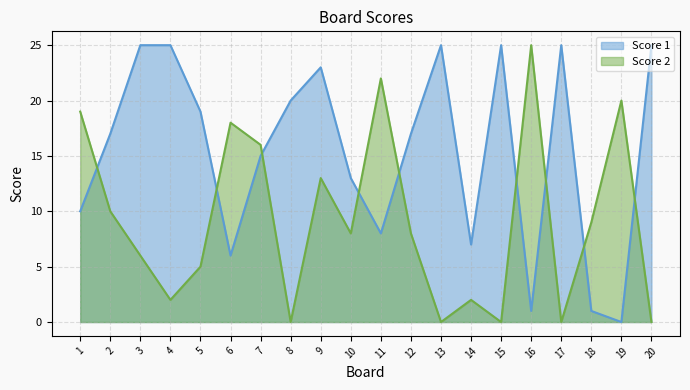

At which category is the sum across all series the highest?

9